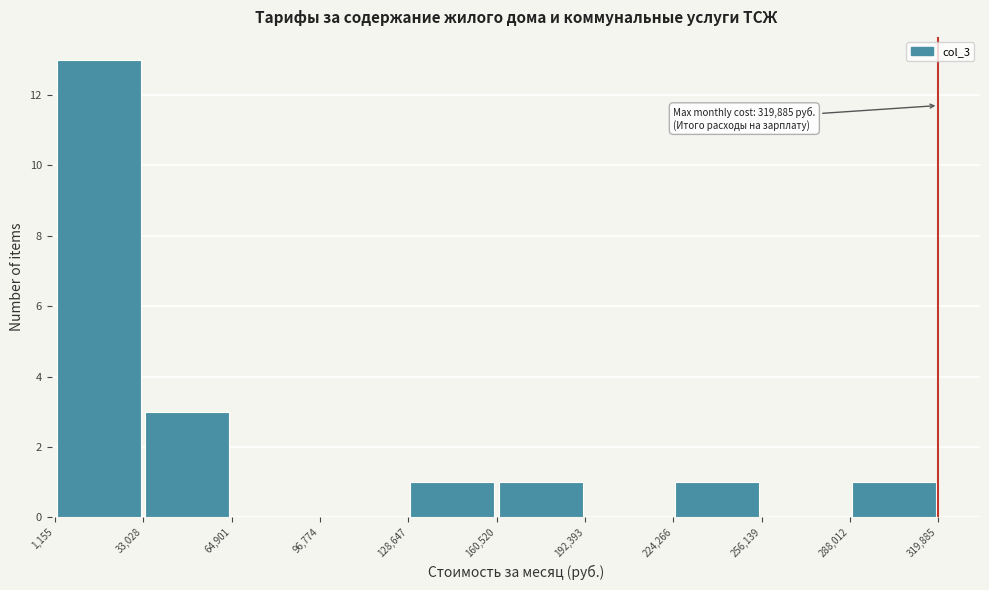

Over which range of the x-axis is the bar tallest?

1,155 to 33,028